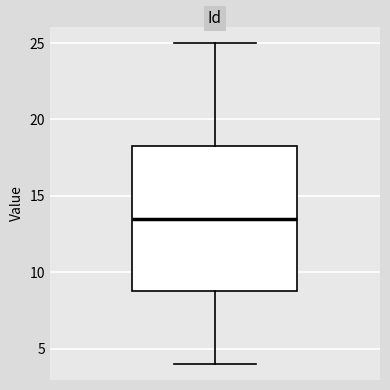

Read this box plot against the y-axis: the position of the median line, the range covered by the box, and the ends of both whiskers. The values are not printed on the chart, so give them approximately, as read against the axis.

median 13.5, box 9.0 to 18.5, whiskers 4.0 to 25.0